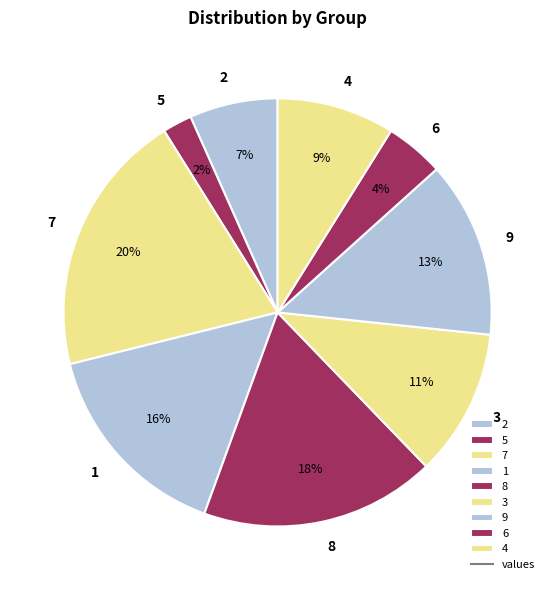

Which has a higher value, 5 or 9?

9